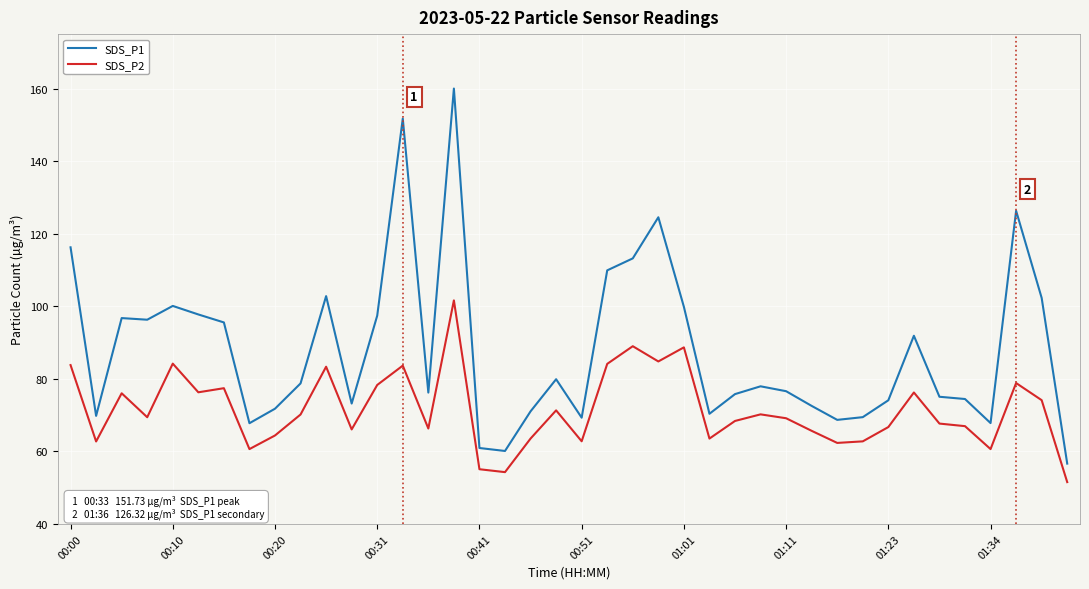

List the series in order of their peak value, highest first.

SDS_P1, SDS_P2